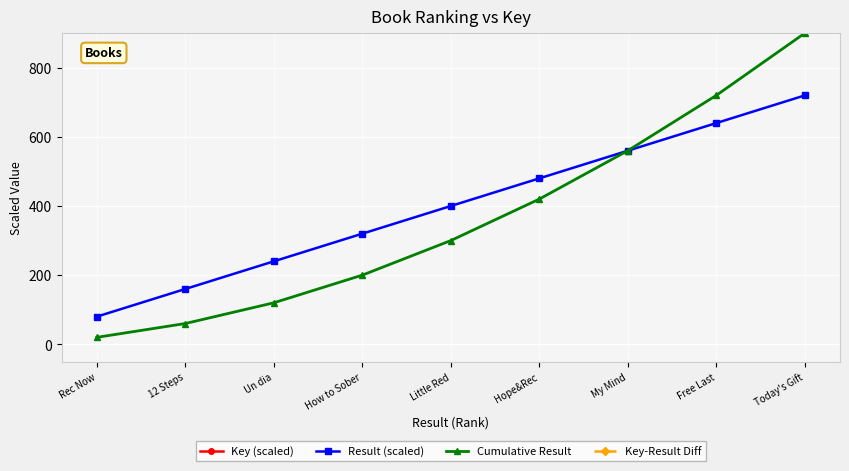

At which label does Cumulative Result reach its peak?

Today's Gift